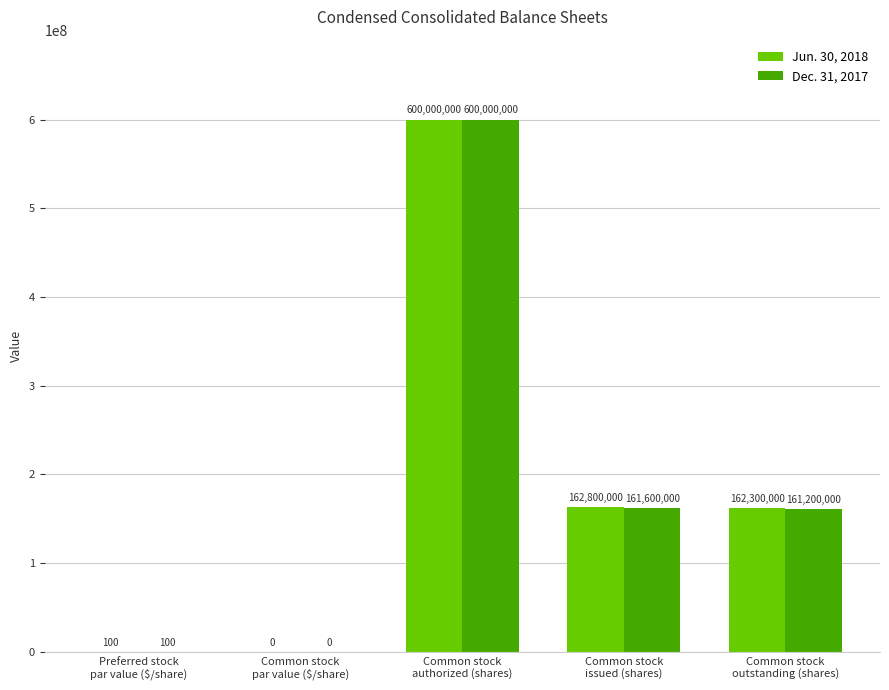

Which series has the largest total across all categories?

Jun. 30, 2018